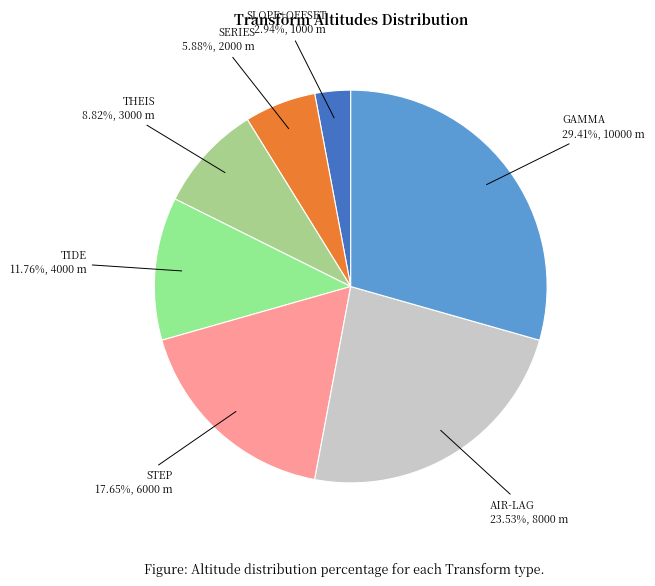

How many slices are in this pie chart?

7